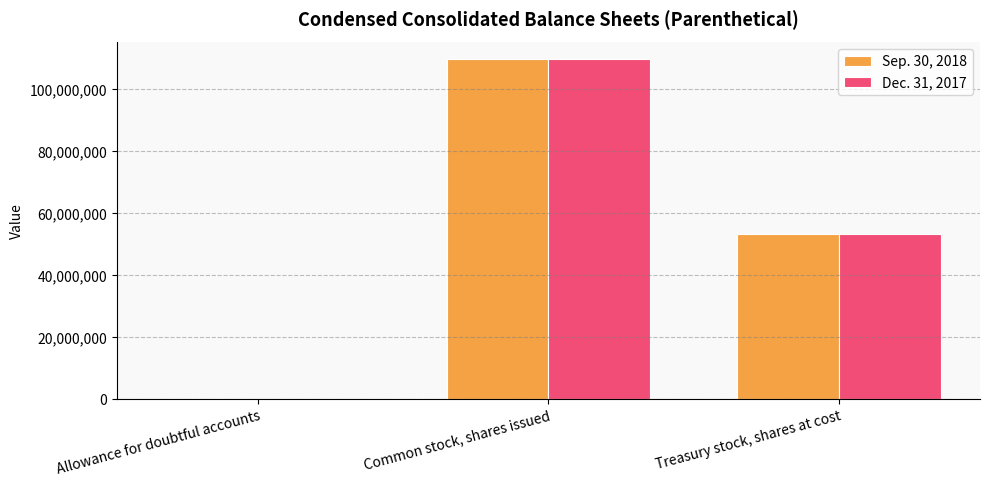

At which label does Dec. 31, 2017 first exceed 53330356?

Common stock, shares issued